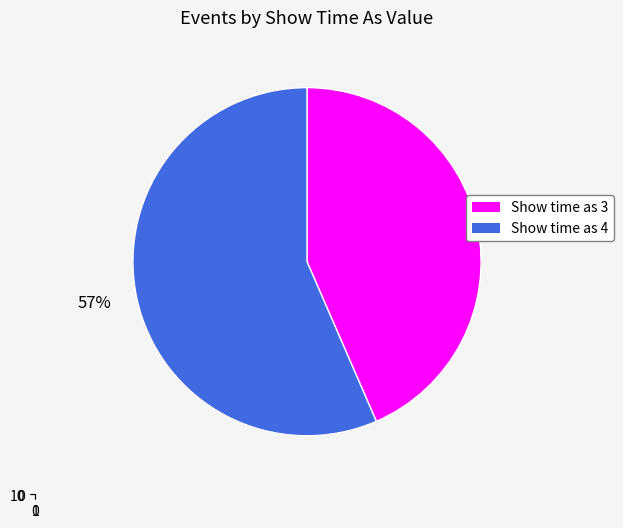

To the nearest percent, what portion does 4 represent?

57%